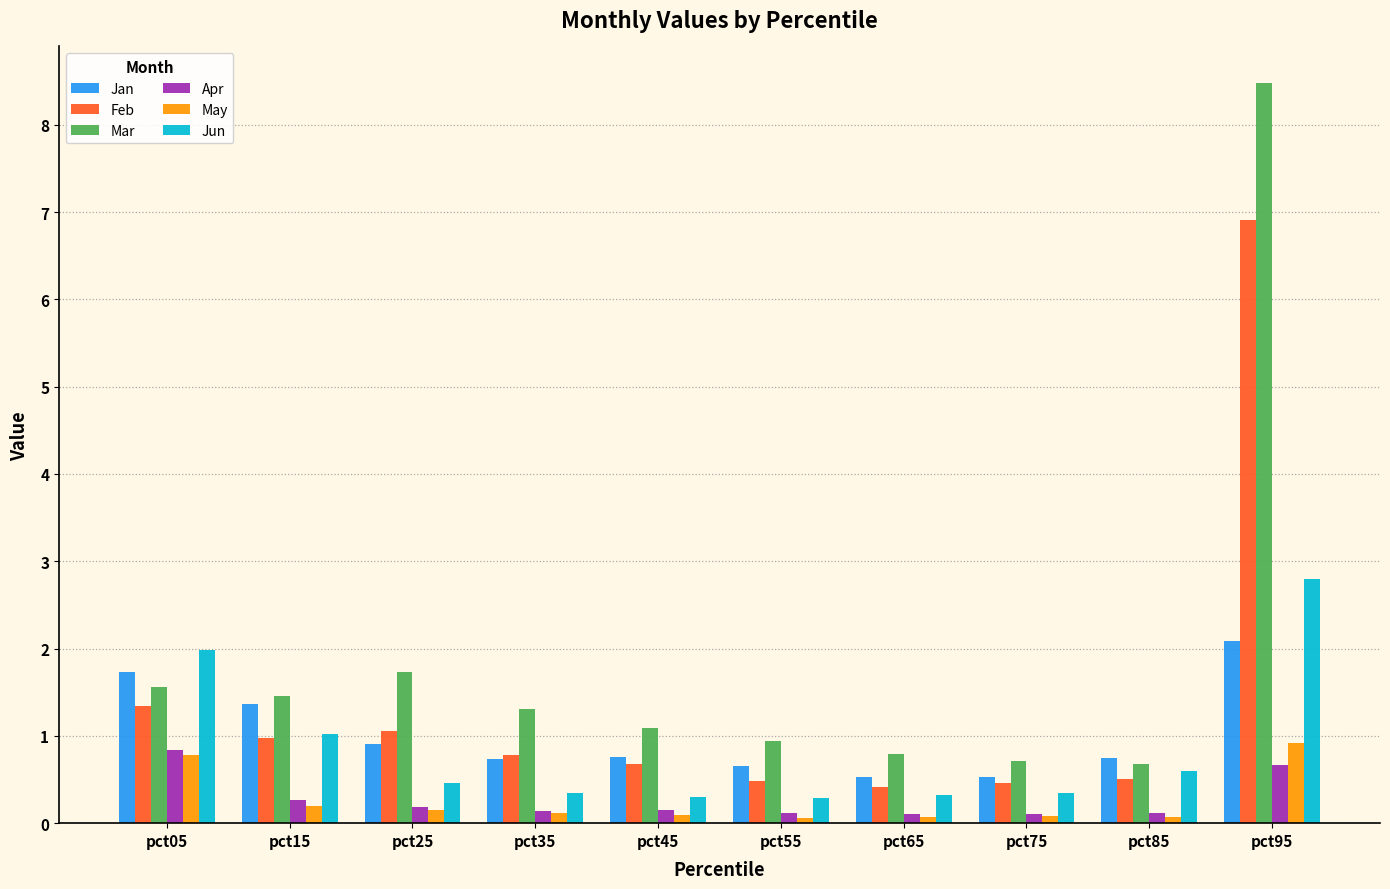

How many bars are there in total?

60